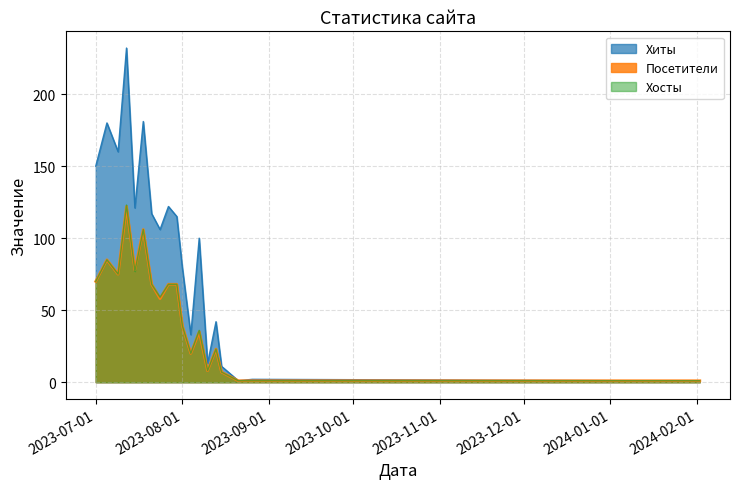

How many lines are shown in the chart?

3